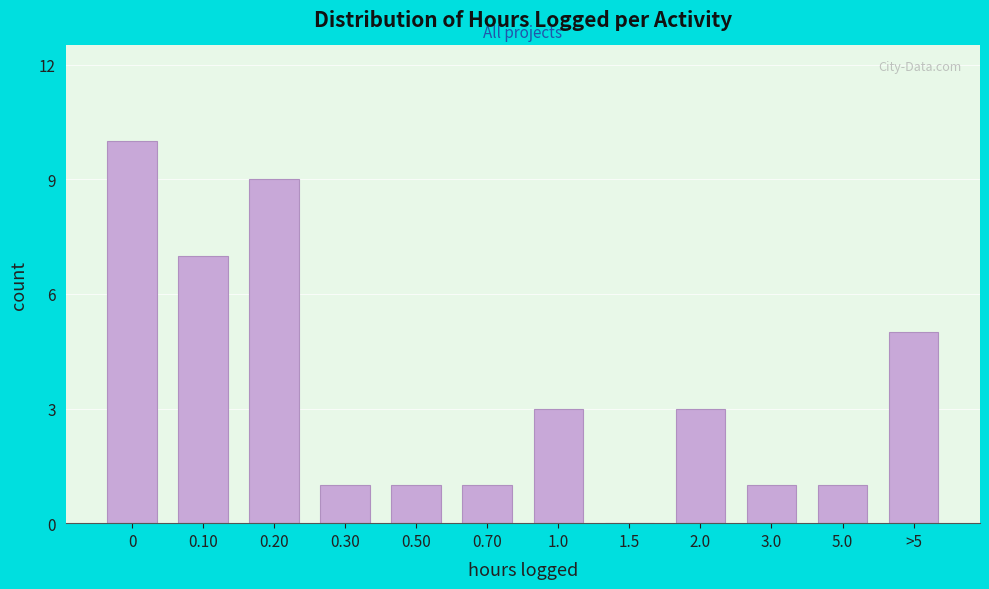

Reading left to right, extract all data points from this chart.

0=10	0.10=7	0.20=9	0.30=1	0.50=1	0.70=1	1.0=3	1.5=0	2.0=3	3.0=1	5.0=1	>5=5